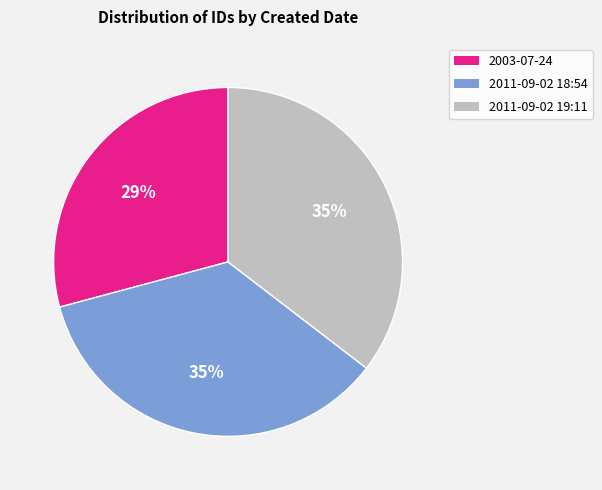

Is there a majority slice in this chart?

No